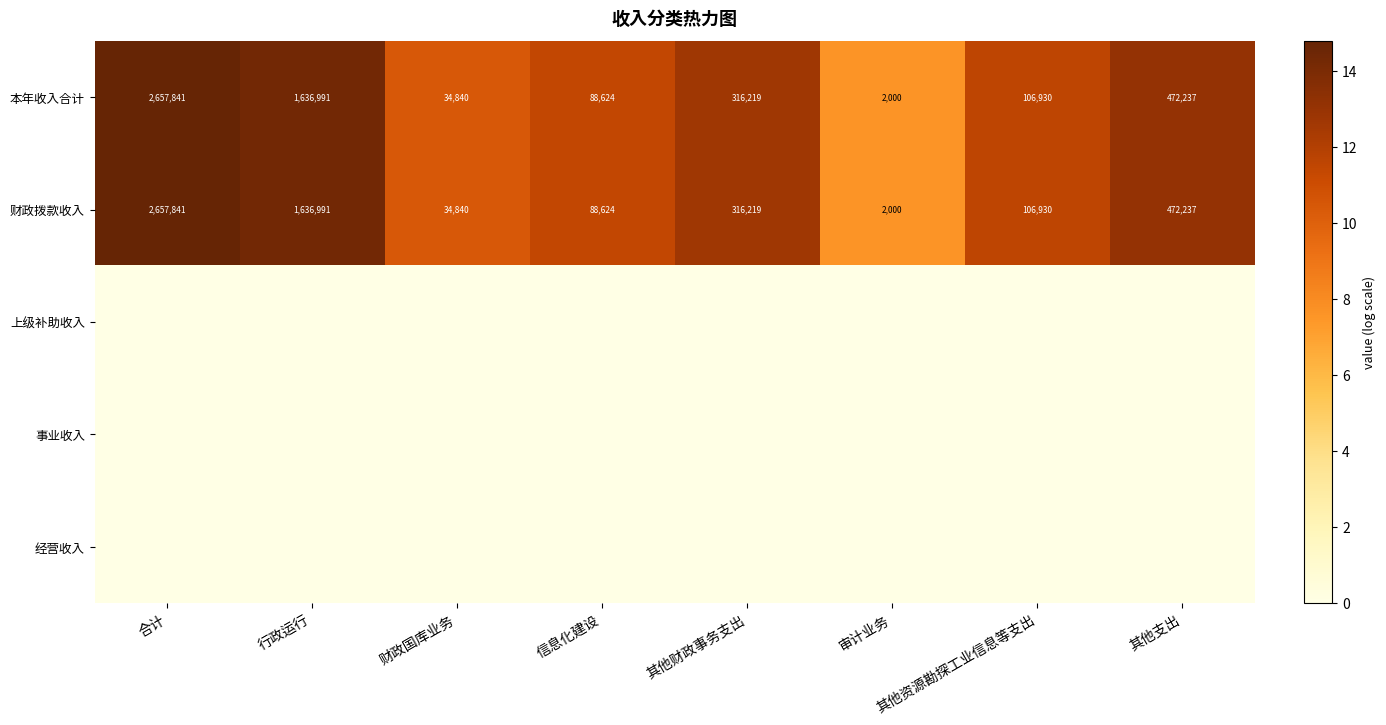

How many distinct data groups are displayed?

5